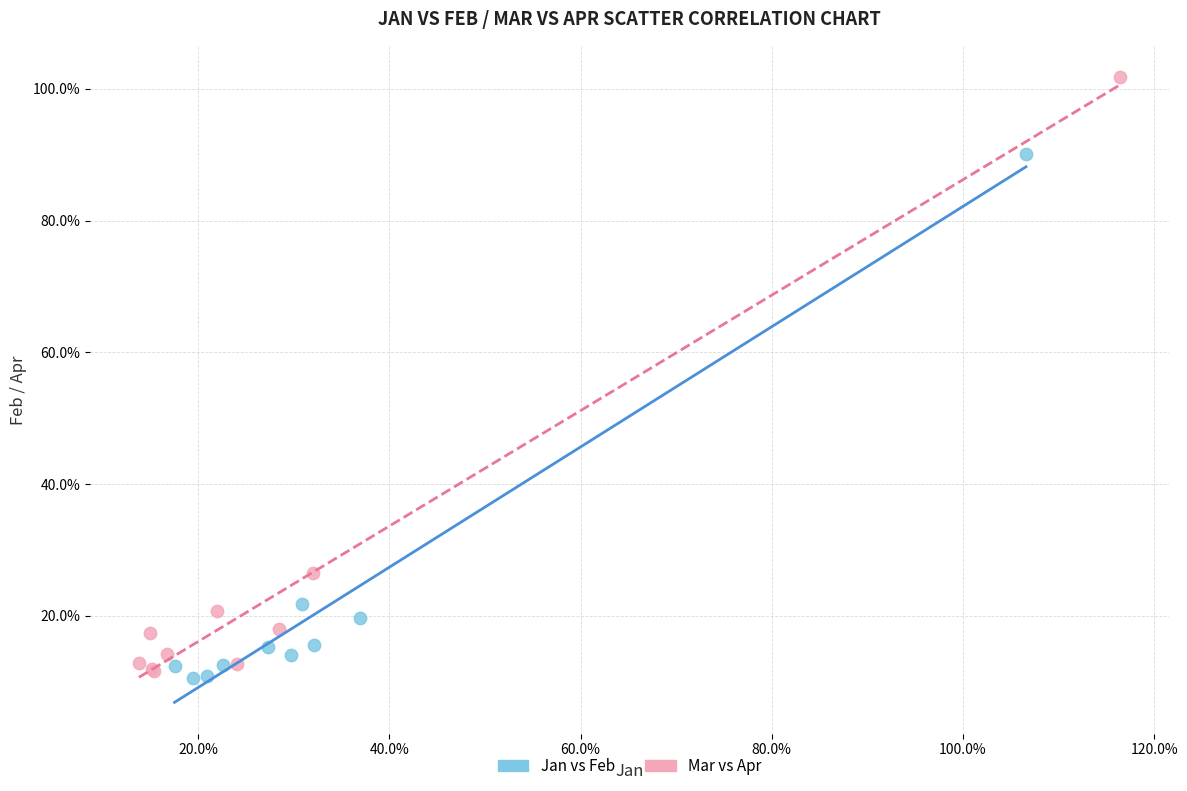

Which series has the widest spread of Y values?

Mar vs Apr